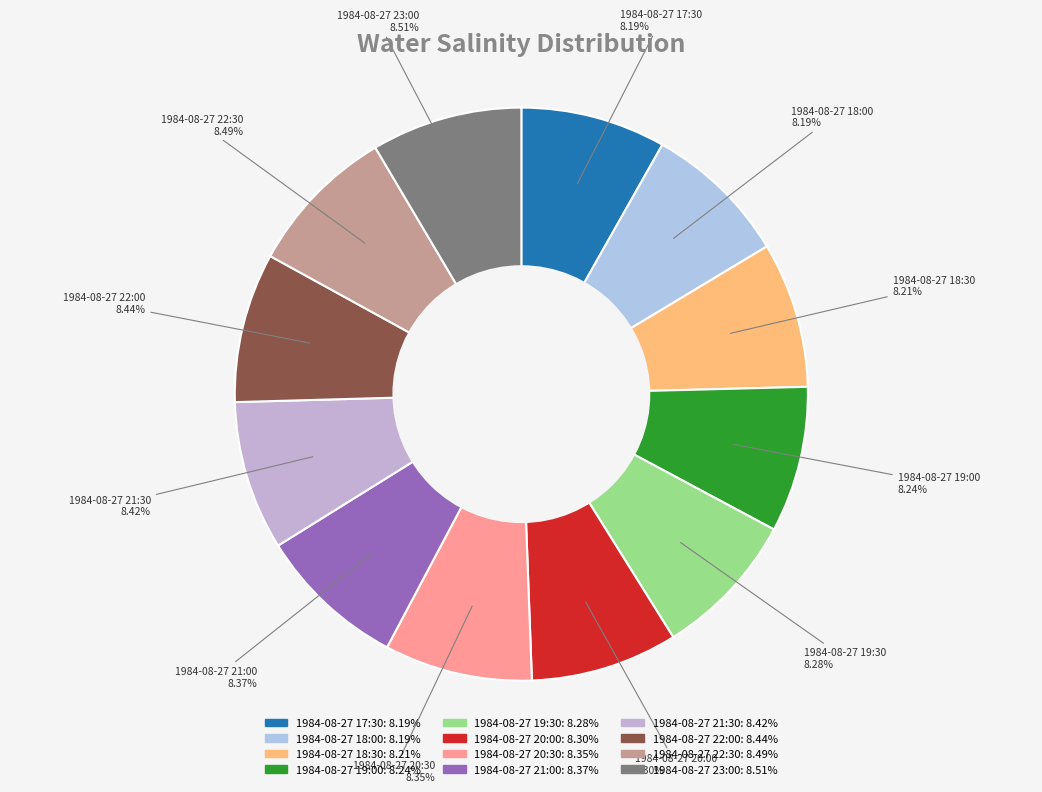

Do 1984-08-27 19:00 and 1984-08-27 22:30 together represent more than half of the pie?

No